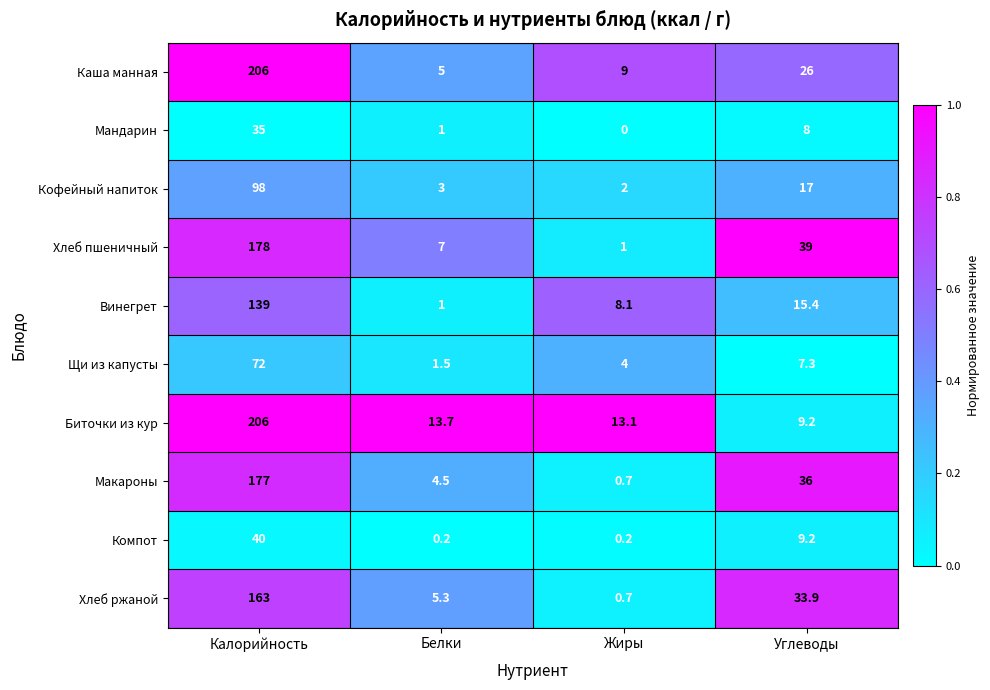

Rank the categories by Макароны value from highest to lowest.

Калорийность, Углеводы, Белки, Жиры